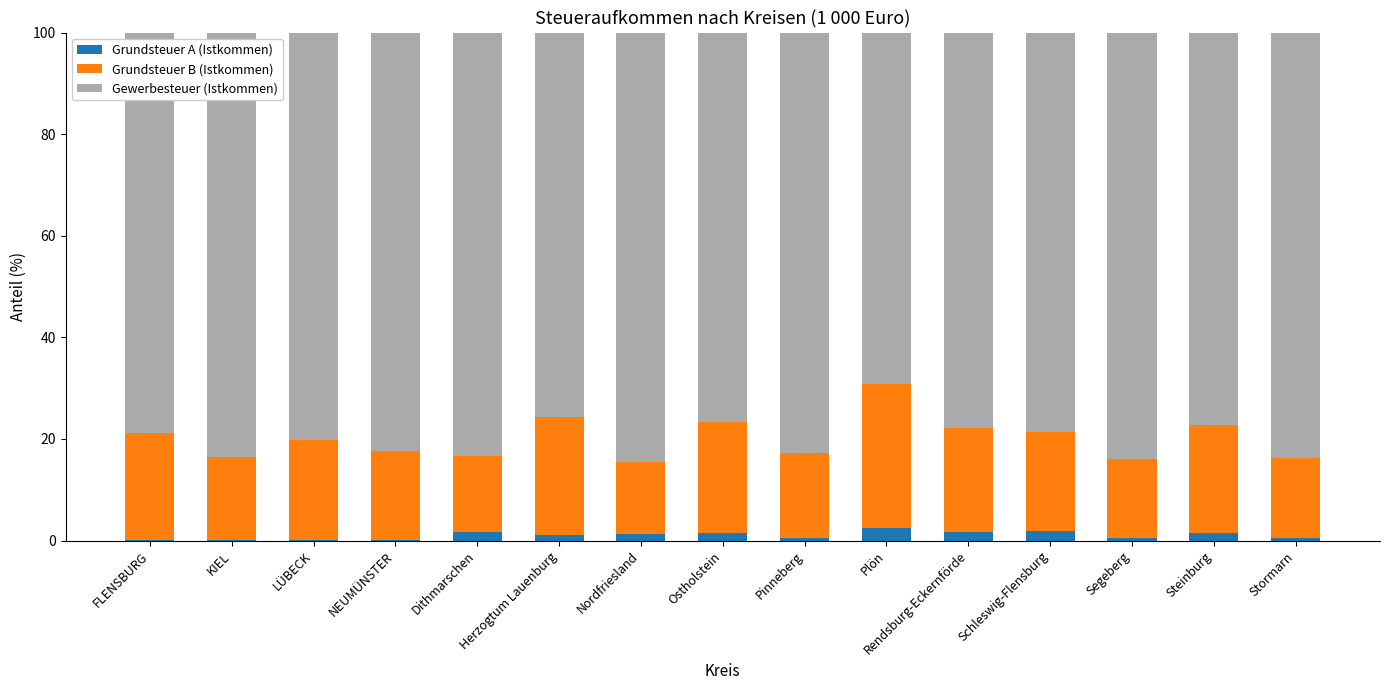

What is the maximum value for Grundsteuer A (Istkommen)?

2.4